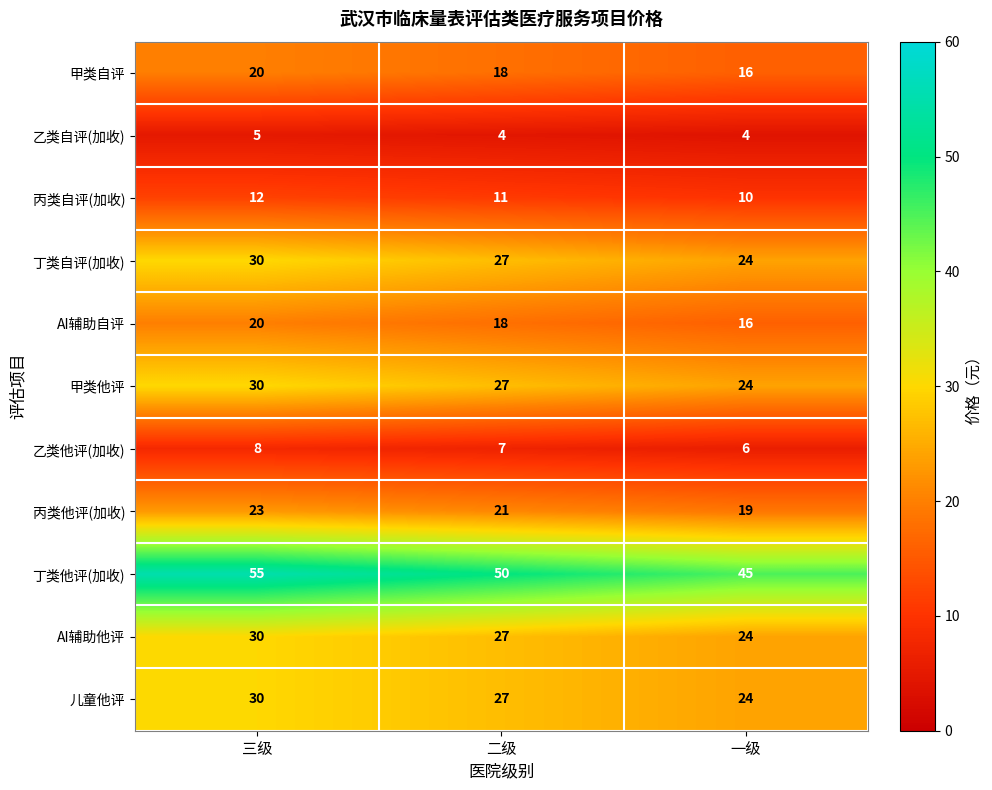

Is it true that 甲类自评 equals 11 at 二级?

False